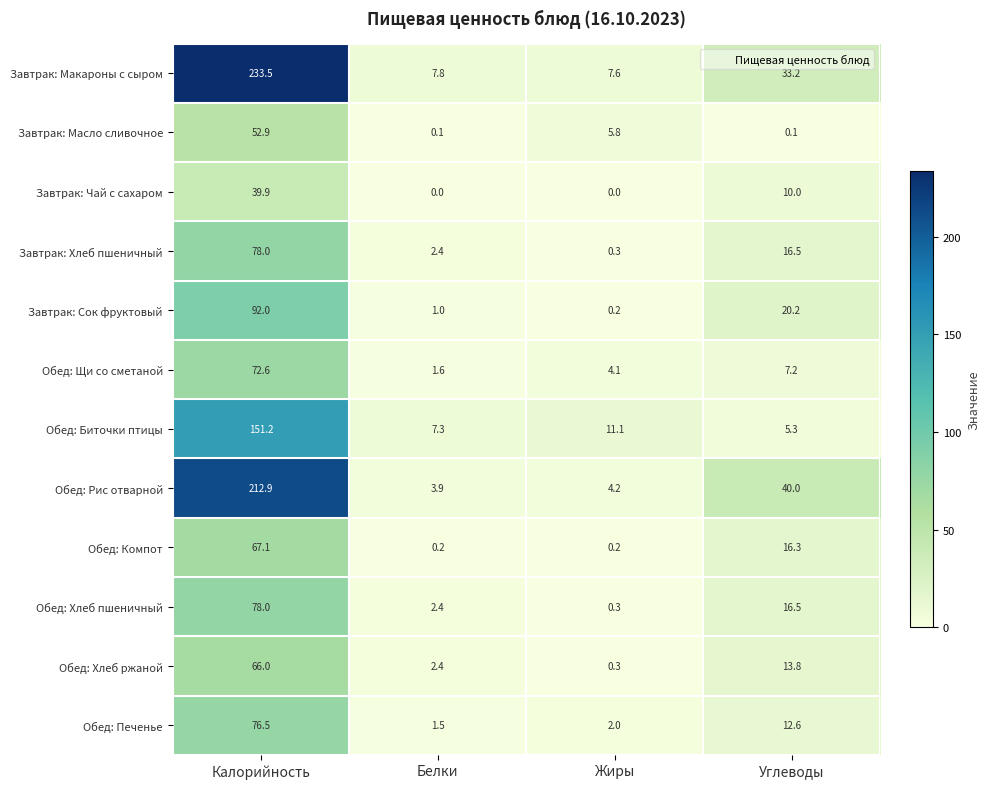

The Обед: Хлеб пшеничный series shows 0.3 at Жиры. True or false?

True